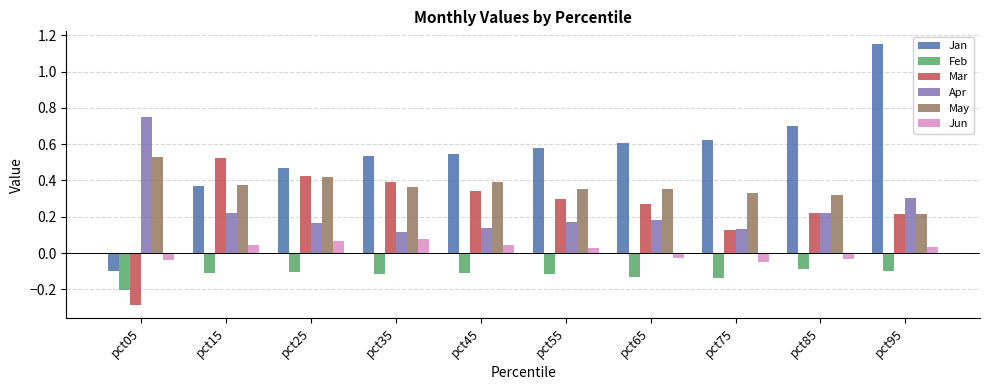

Where does the Jun series first go above 0?

pct15